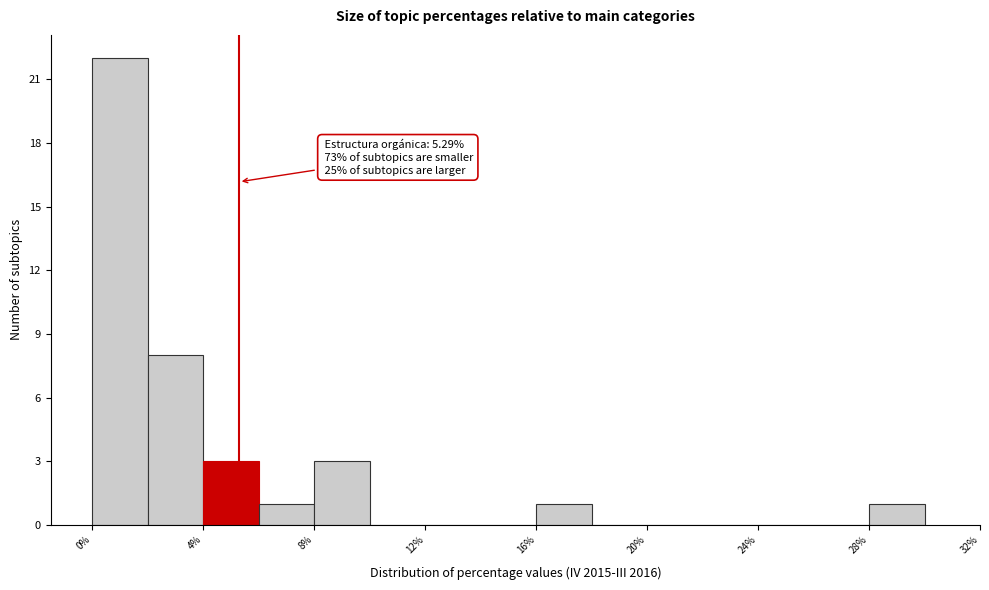

Which range on the x-axis has the tallest bar?

0 to 2